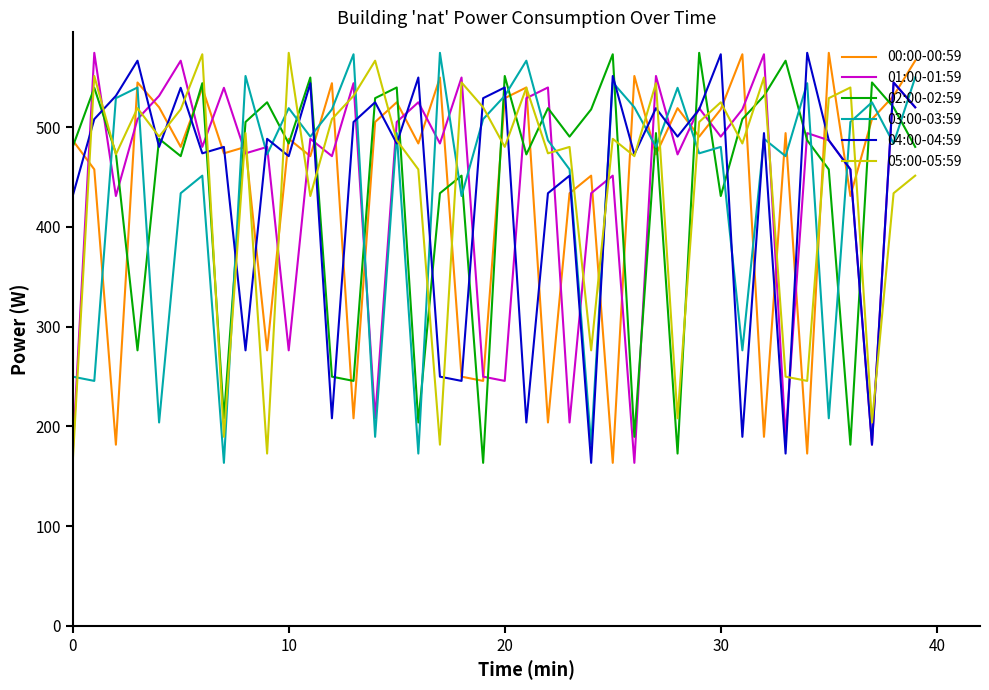

What is the maximum value for 01:00-01:59?

574.6